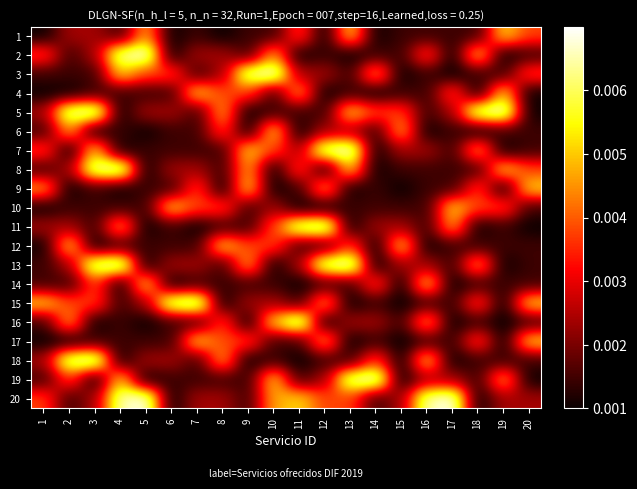

Between 17 and 3, which is larger?

3